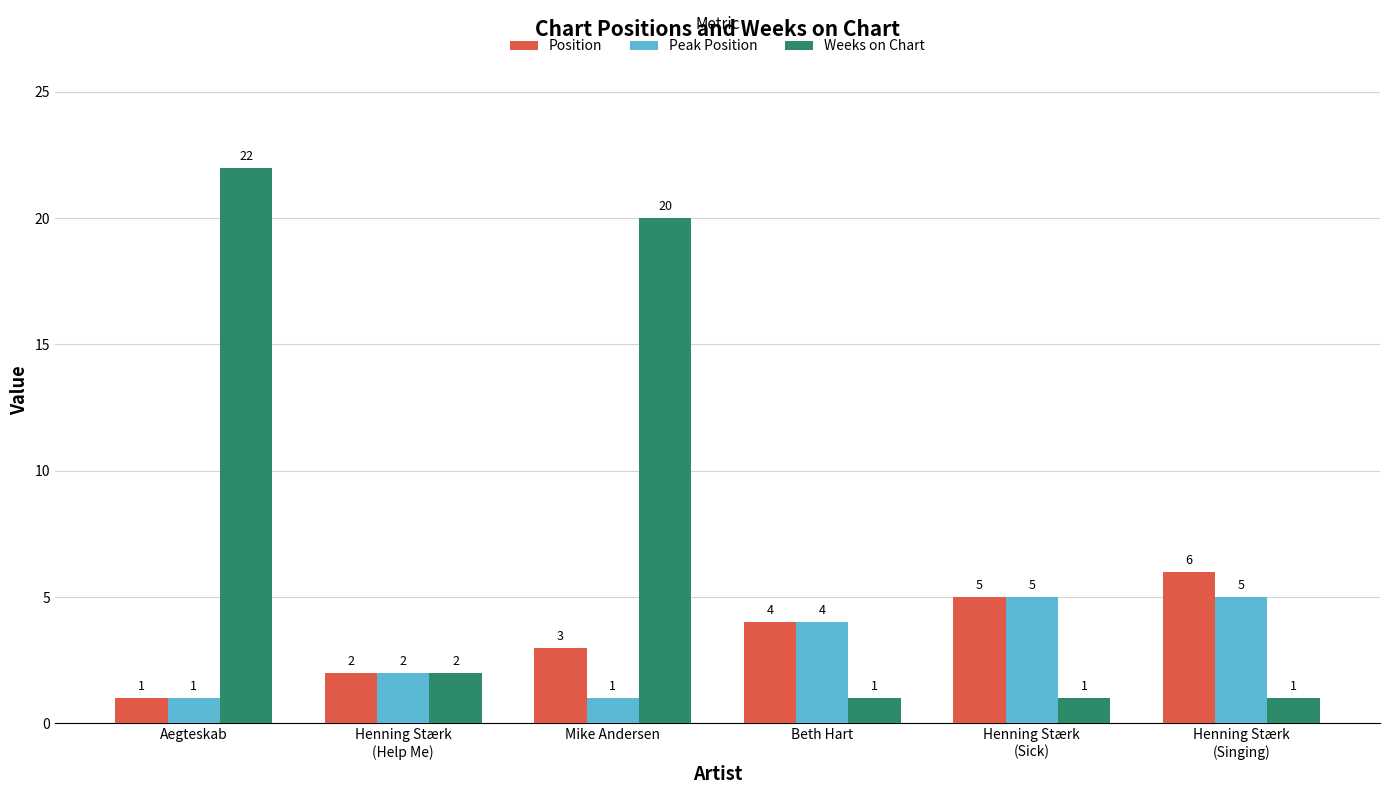

Reading left to right, what are all the values shown in this chart?

Position: Aegteskab=1	Henning Stærk
(Help Me)=2	Mike Andersen=3	Beth Hart=4	Henning Stærk
(Sick)=5	Henning Stærk
(Singing)=6
Peak Position: Aegteskab=1	Henning Stærk
(Help Me)=2	Mike Andersen=1	Beth Hart=4	Henning Stærk
(Sick)=5	Henning Stærk
(Singing)=5
Weeks on Chart: Aegteskab=22	Henning Stærk
(Help Me)=2	Mike Andersen=20	Beth Hart=1	Henning Stærk
(Sick)=1	Henning Stærk
(Singing)=1